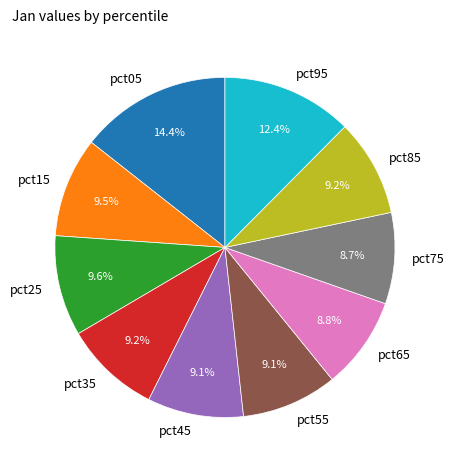

Combined, do pct05 and pct15 account for over 50%?

No